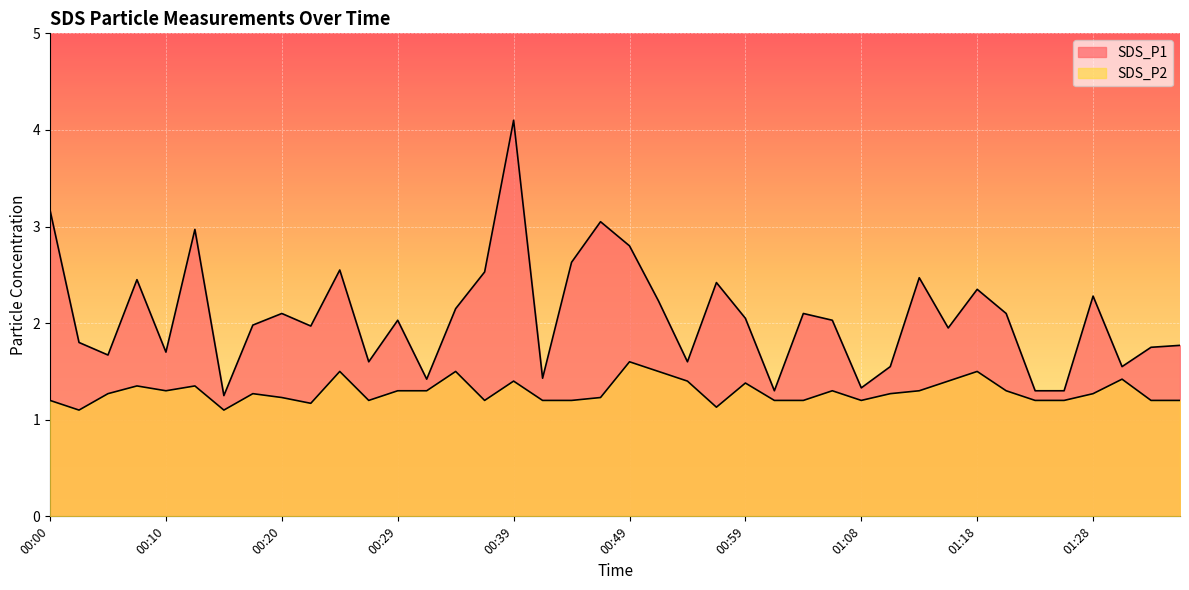

Reading right to left, list all the values displayed in this chart.

SDS_P1: 1.8	1.8	1.6	2.3	1.3	1.3	2.1	2.4	1.9	2.5	1.6	1.3	2.0	2.1	1.3	2.0	2.4	1.6	2.2	2.8	3.0	2.6	1.4	4.1	2.5	2.1	1.4	2.0	1.6	2.5	2.0	2.1	2.0	1.2	3.0	1.7	2.5	1.7	1.8	3.2
SDS_P2: 1.2	1.2	1.4	1.3	1.2	1.2	1.3	1.5	1.4	1.3	1.3	1.2	1.3	1.2	1.2	1.4	1.1	1.4	1.5	1.6	1.2	1.2	1.2	1.4	1.2	1.5	1.3	1.3	1.2	1.5	1.2	1.2	1.3	1.1	1.4	1.3	1.4	1.3	1.1	1.2